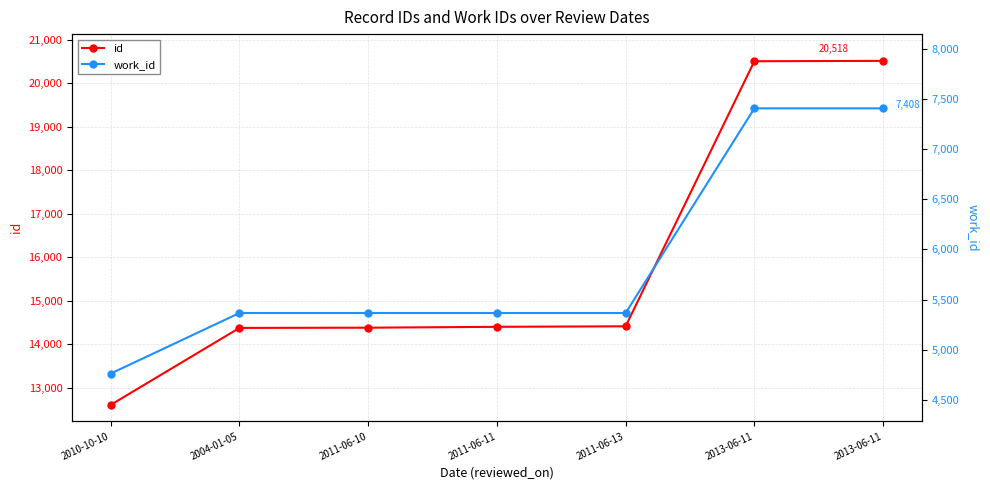

Where is id nearest to the value 16562?

2011-06-13